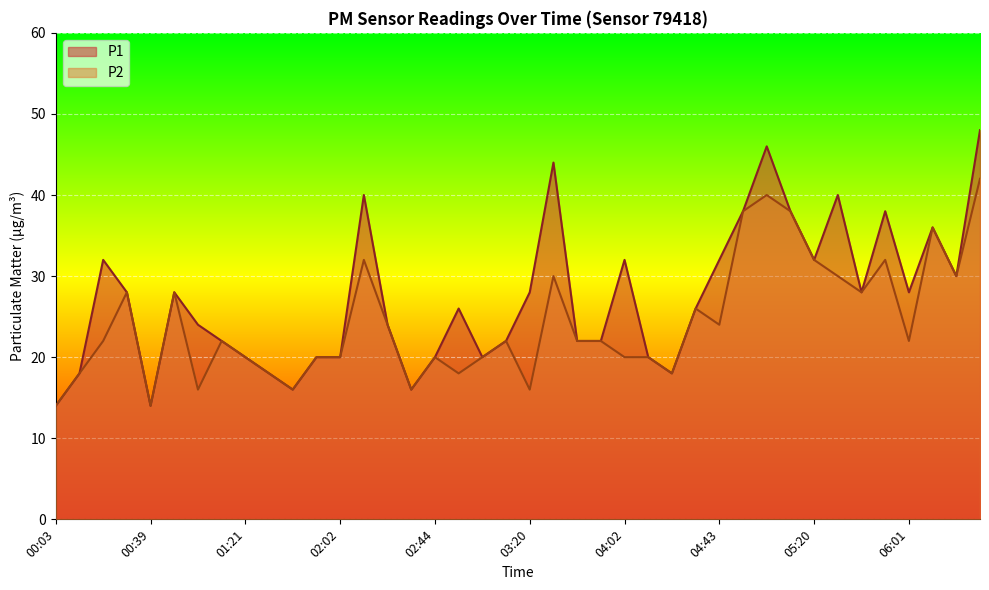

List the labels in order of P2 value, smallest first.

00:03, 00:39, 01:00, 01:42, 02:34, 03:20, 00:13, 01:31, 02:49, 04:23, 01:21, 01:52, 02:02, 02:44, 03:00, 04:02, 04:12, 00:24, 01:10, 03:10, 03:41, 03:51, 06:01, 02:23, 04:43, 04:33, 00:34, 00:50, 05:40, 03:31, 05:30, 06:22, 02:13, 05:20, 05:51, 06:11, 04:54, 05:09, 05:04, 06:32